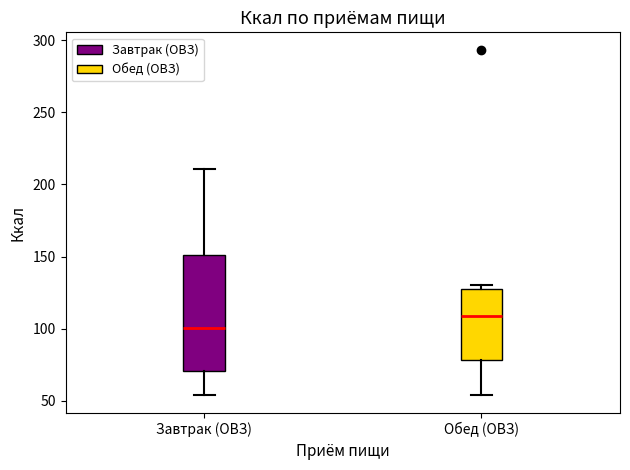

Where does the lower whisker of the box for Завтрак (ОВЗ) end on the y-axis? The values are not printed on the chart, so give them approximately, as read against the axis.

55